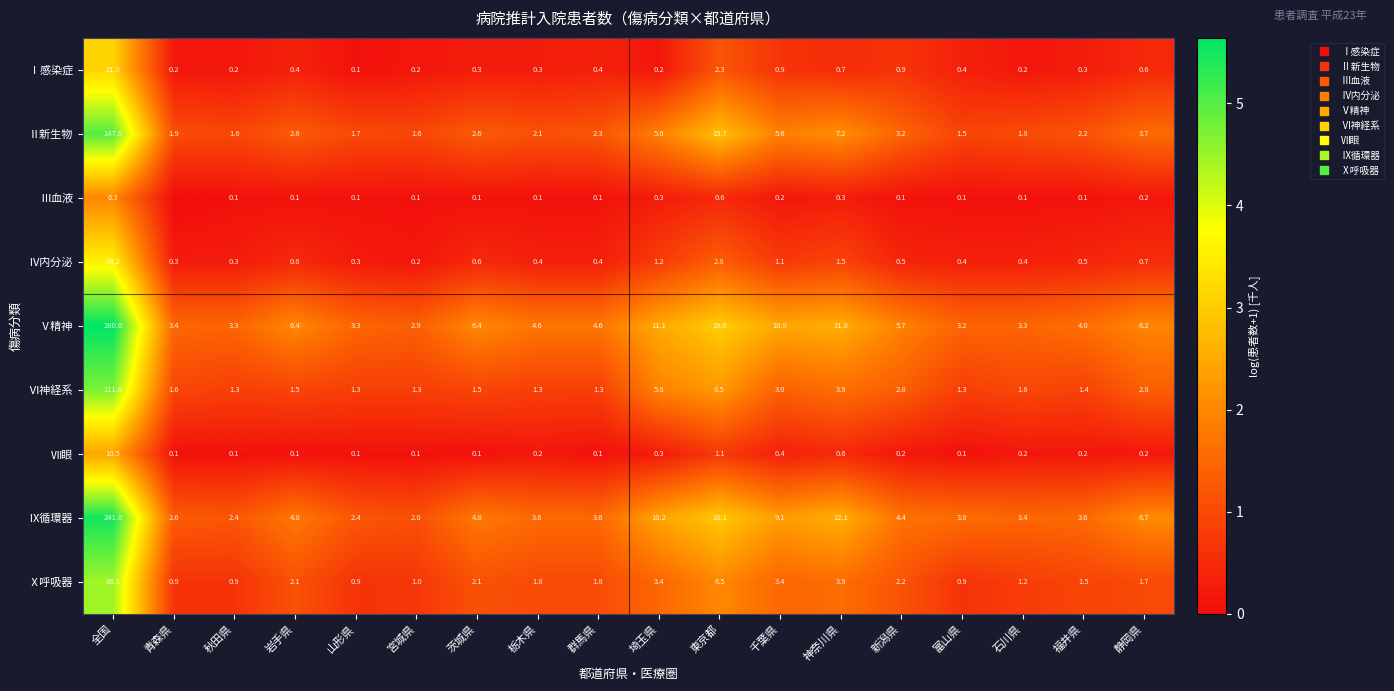

At how many categories does at least one series exceed 2?

8